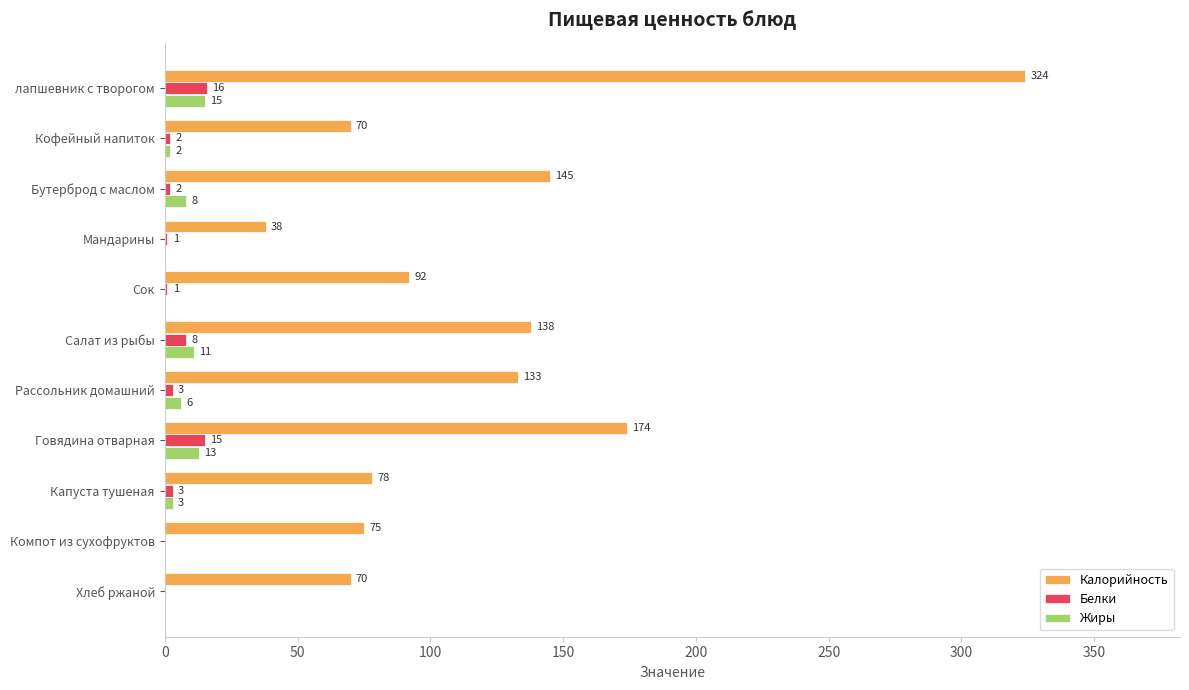

What is the maximum value shown in the chart?

324